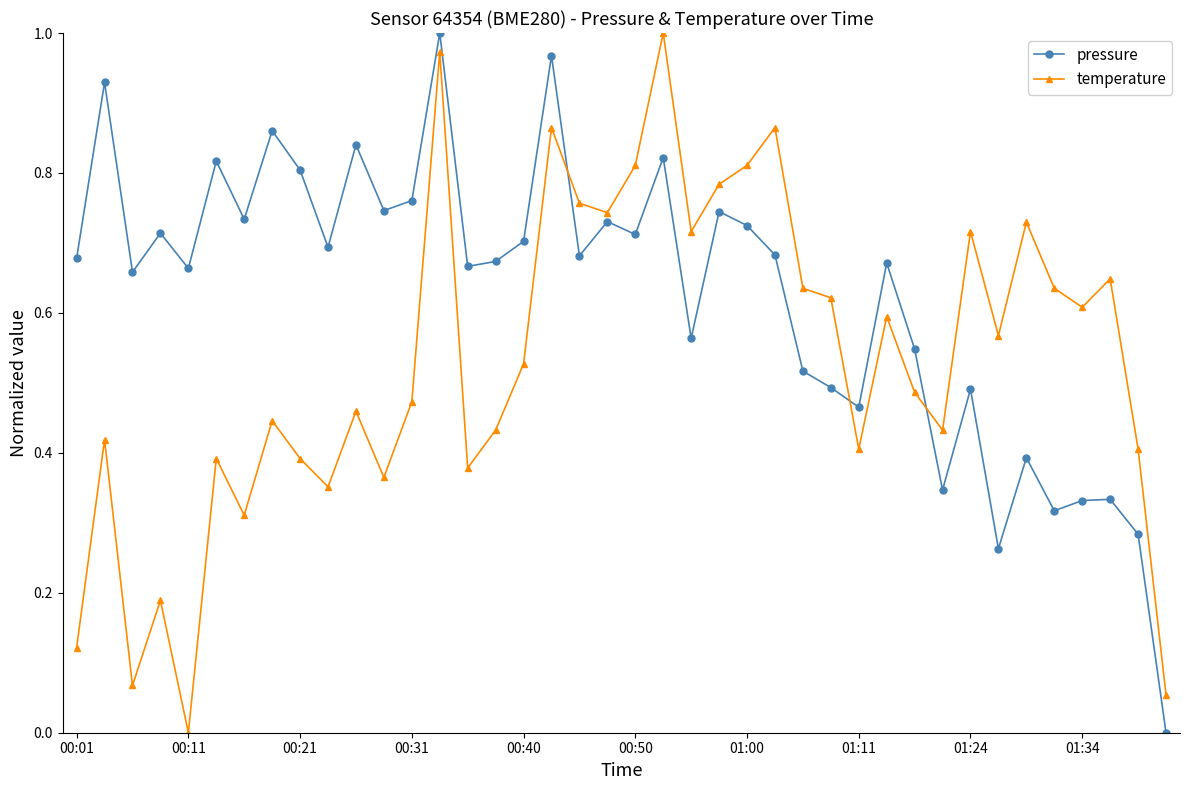

What is the sum of all pressure values?

25.0